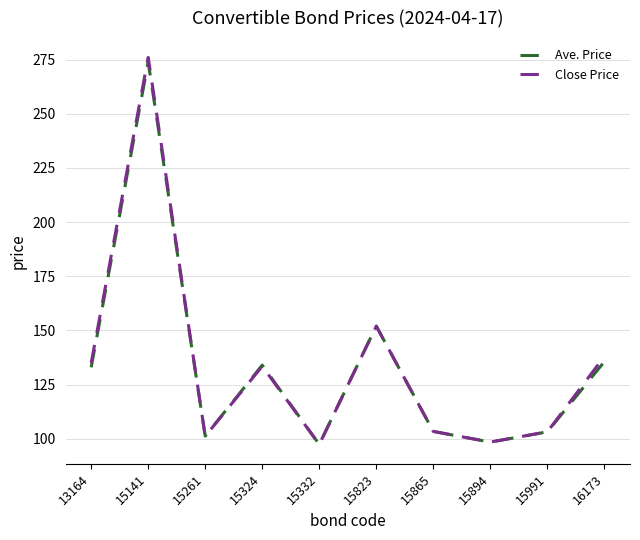

What is the lowest value of the Close Price series?

97.4